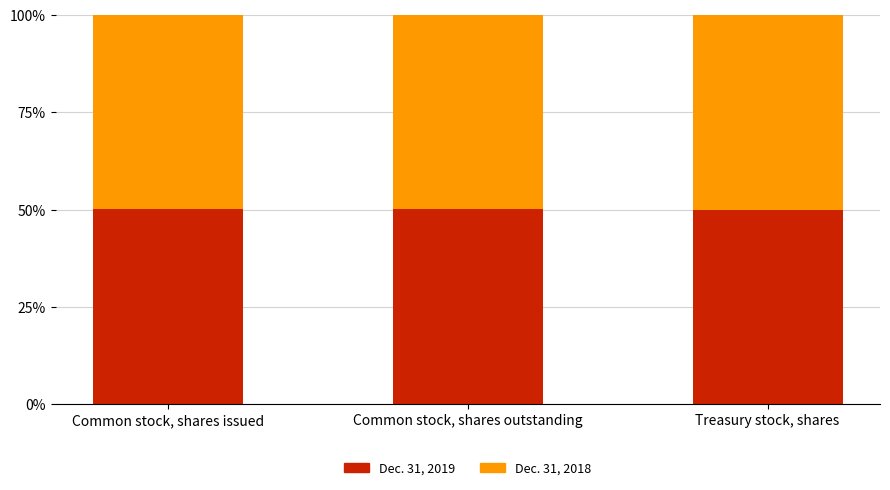

What is the lowest value of the Dec. 31, 2019 series?

50.0